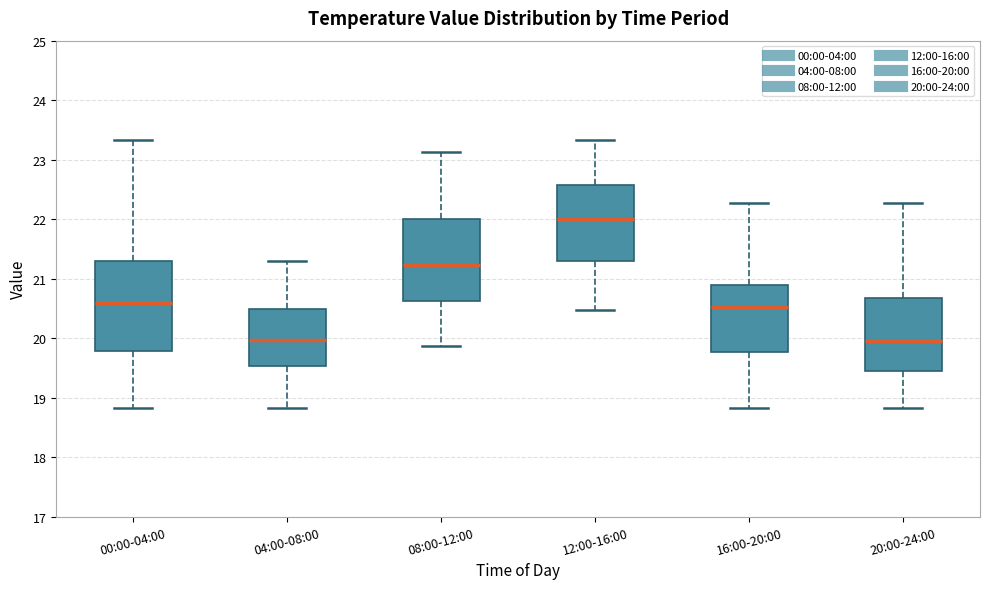

Reading left to right, transcribe this box plot: for each box, give where its median line is, the range the box spans, and where its two whiskers end, as read against the y-axis. The values are not printed on the chart, so give them approximately, as read against the axis.

00:00-04:00: median 20.6, box 19.8 to 21.3, whiskers 18.8 to 23.3
04:00-08:00: median 20.0, box 19.5 to 20.5, whiskers 18.8 to 21.3
08:00-12:00: median 21.2, box 20.6 to 22.0, whiskers 19.9 to 23.1
12:00-16:00: median 22.0, box 21.3 to 22.6, whiskers 20.5 to 23.3
16:00-20:00: median 20.5, box 19.8 to 20.9, whiskers 18.8 to 22.3
20:00-24:00: median 20.0, box 19.5 to 20.7, whiskers 18.8 to 22.3